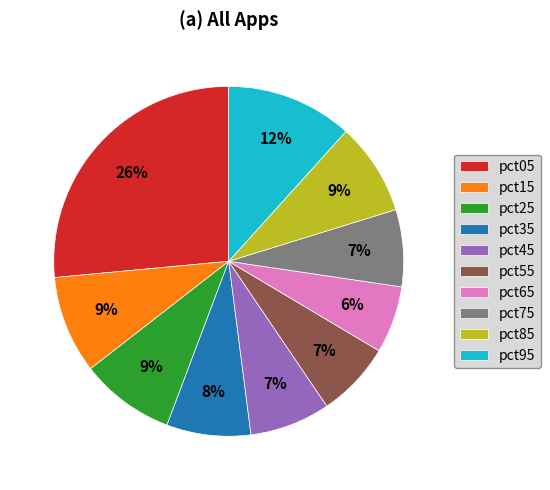

True or false: pct55 accounts for 7% of the total.

True